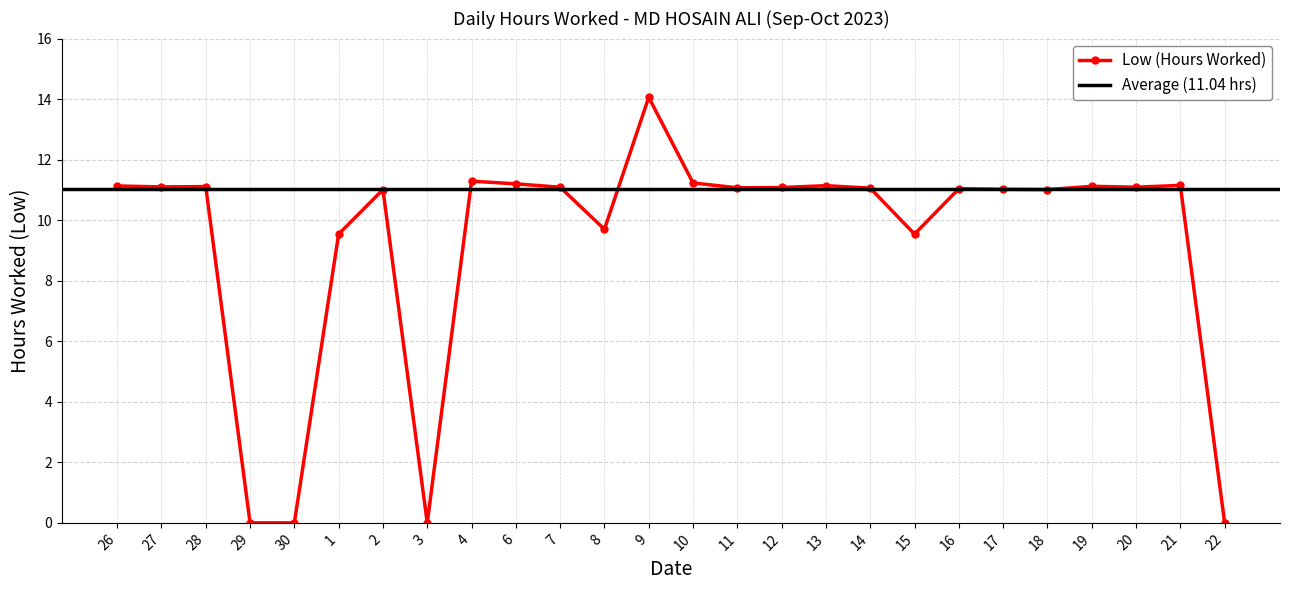

What is the sum of all values?

242.8